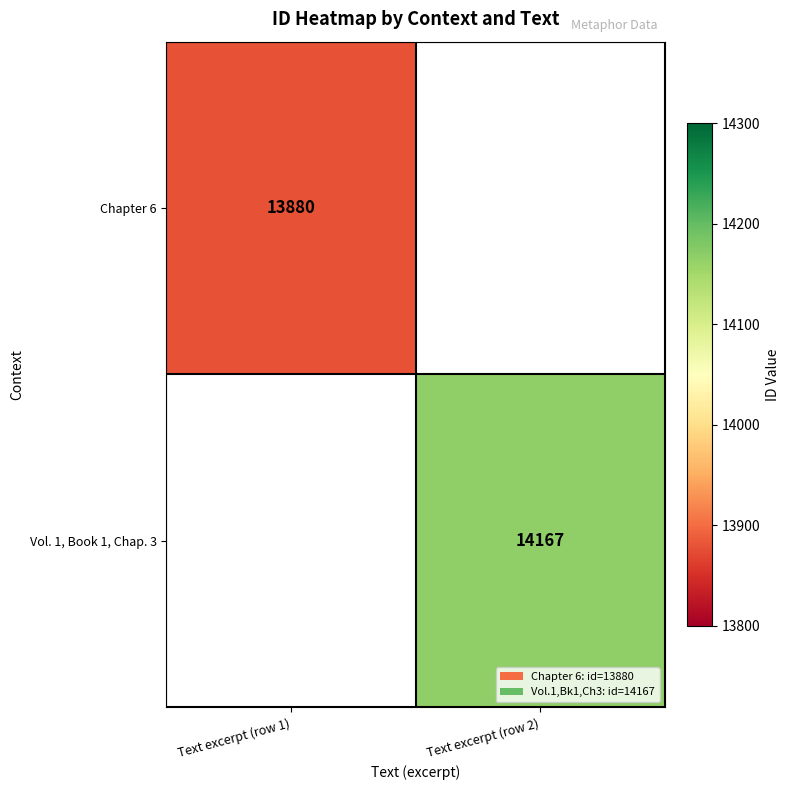

Between Text excerpt (row 1) and Text excerpt (row 2), which is larger?

Text excerpt (row 2)